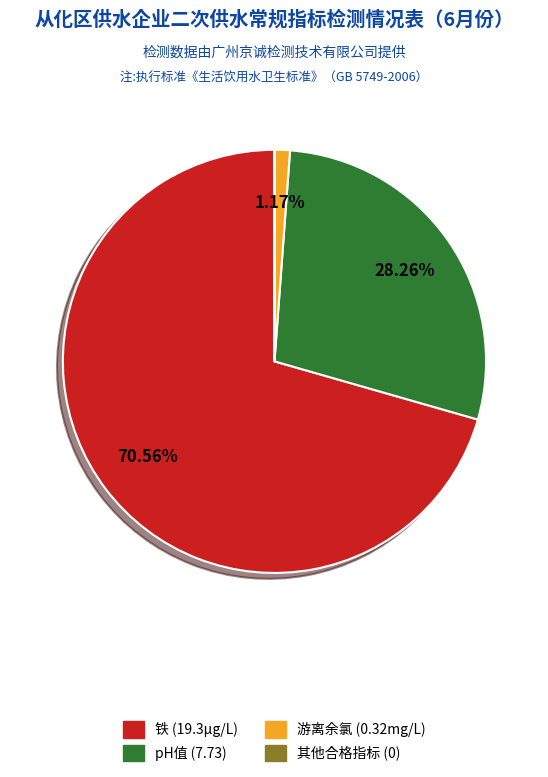

Is there any slice that represents more than half of the pie?

Yes